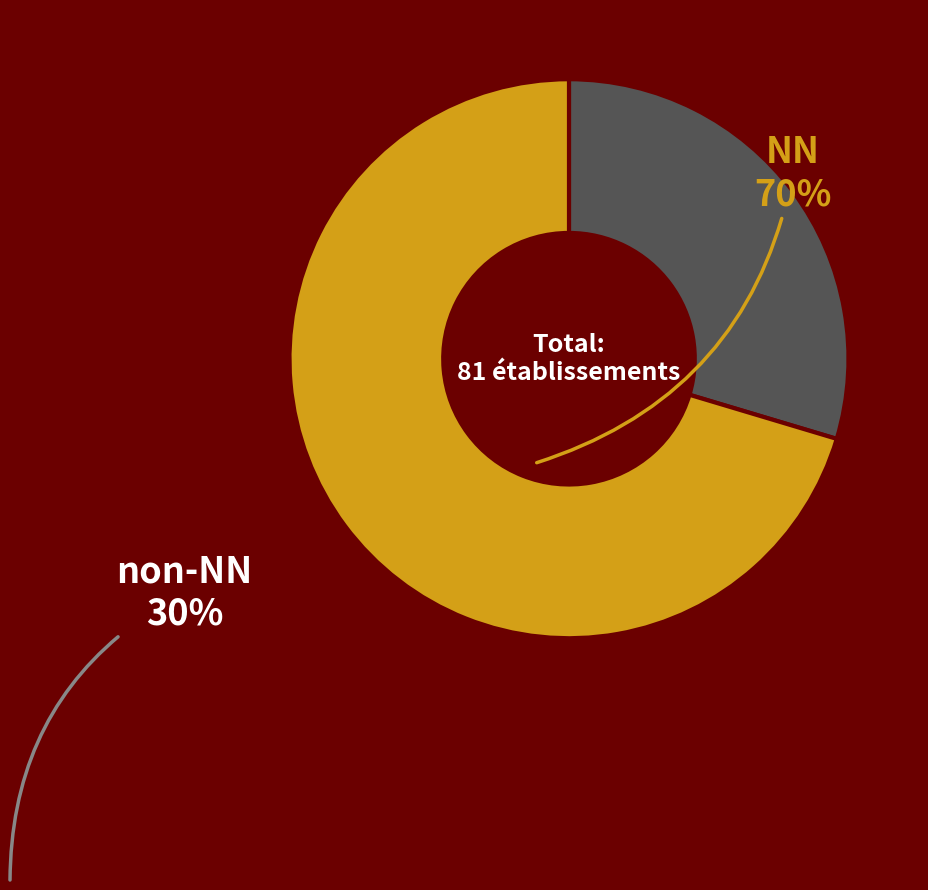

Count the number of slices in the pie.

2